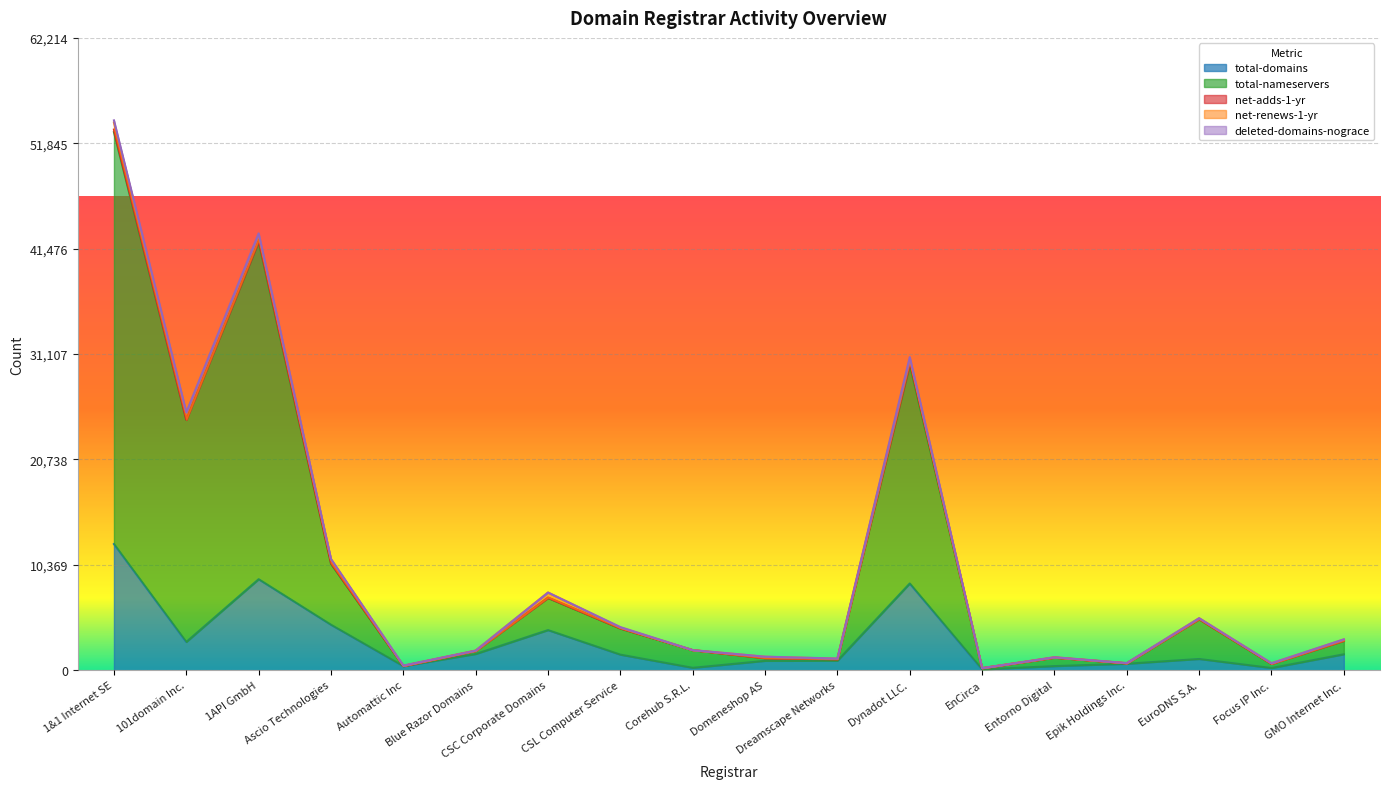

Is it true that deleted-domains-nograce equals -74 at Corehub S.R.L.?

False